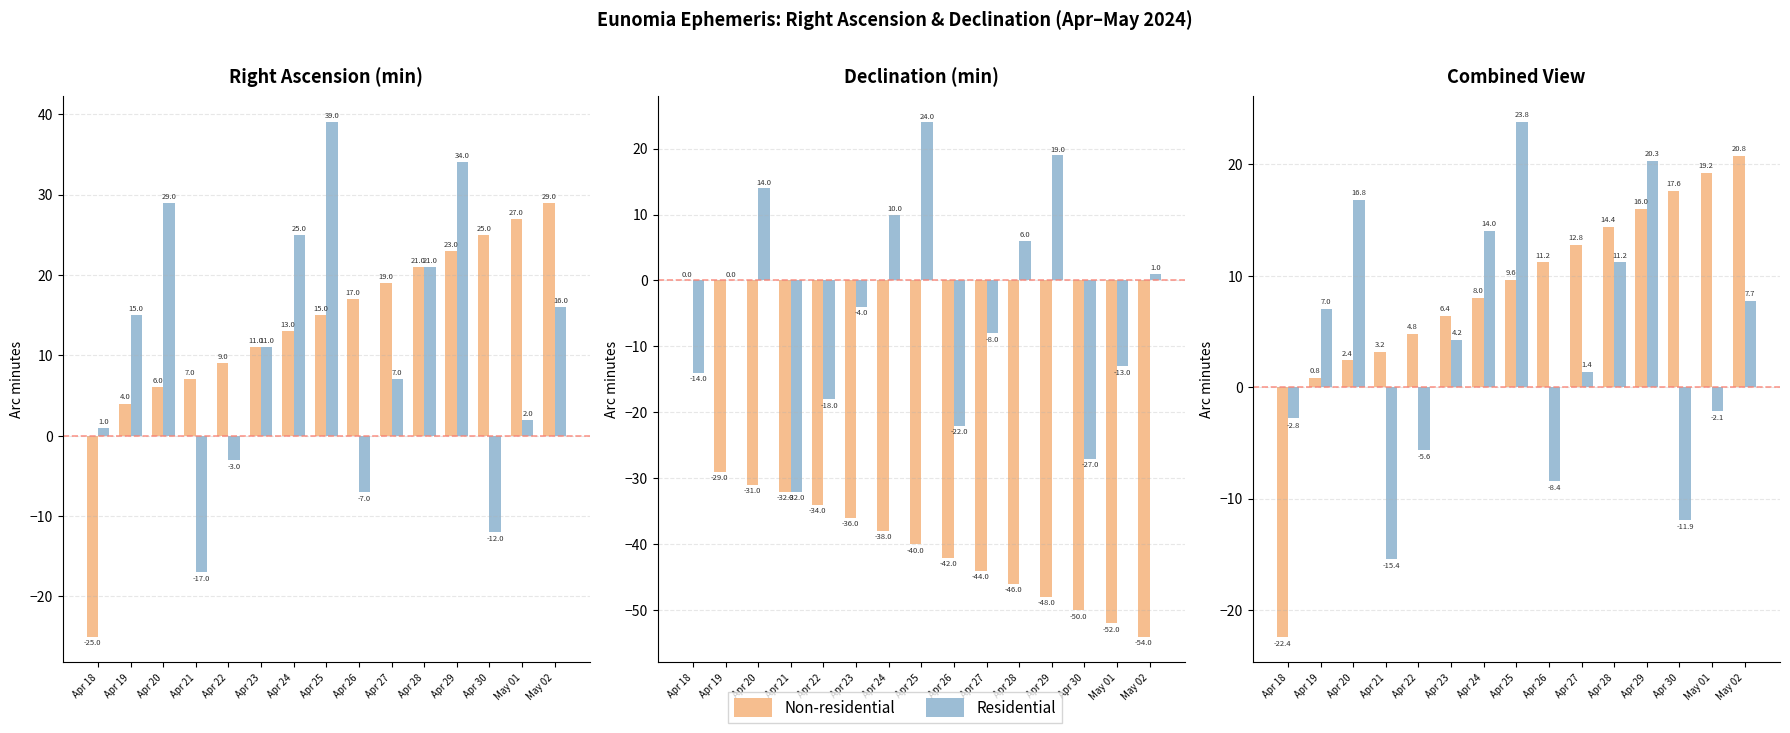

List the series in order of their peak value, highest first.

Residential, Non-residential